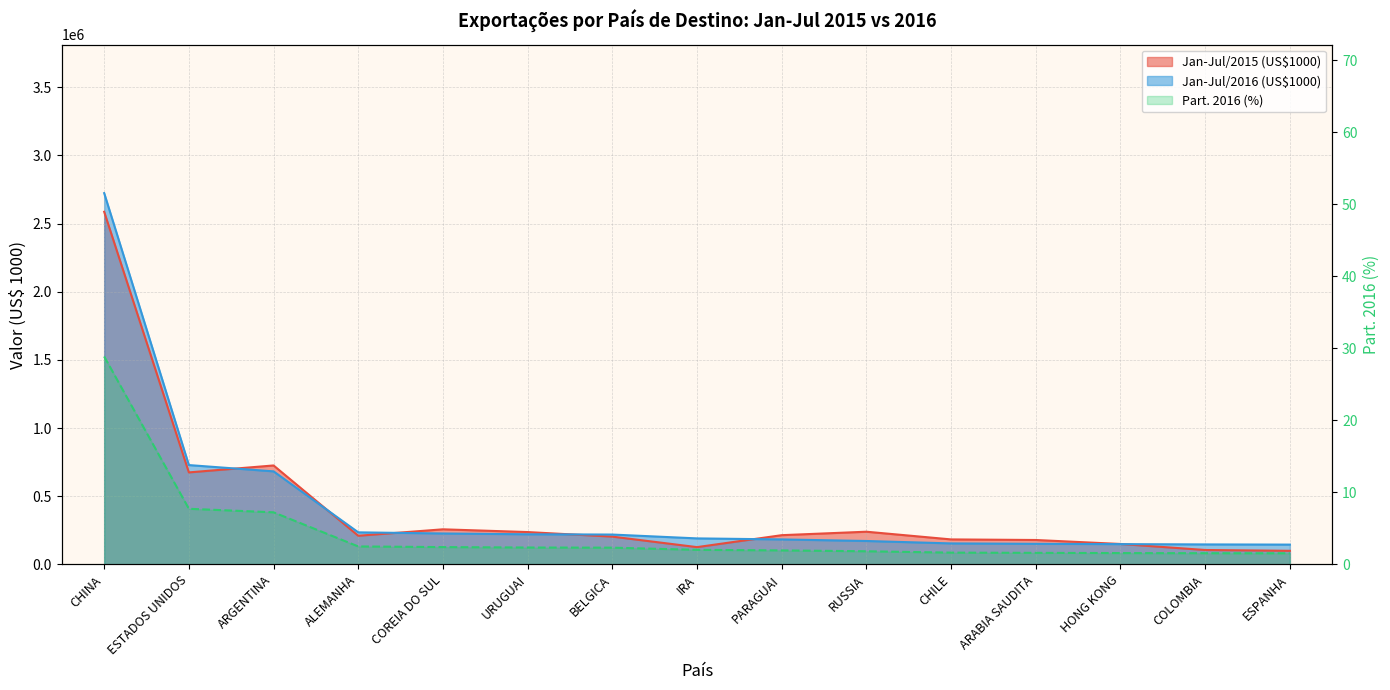

Between IRA and CHILE, which is larger?

CHILE